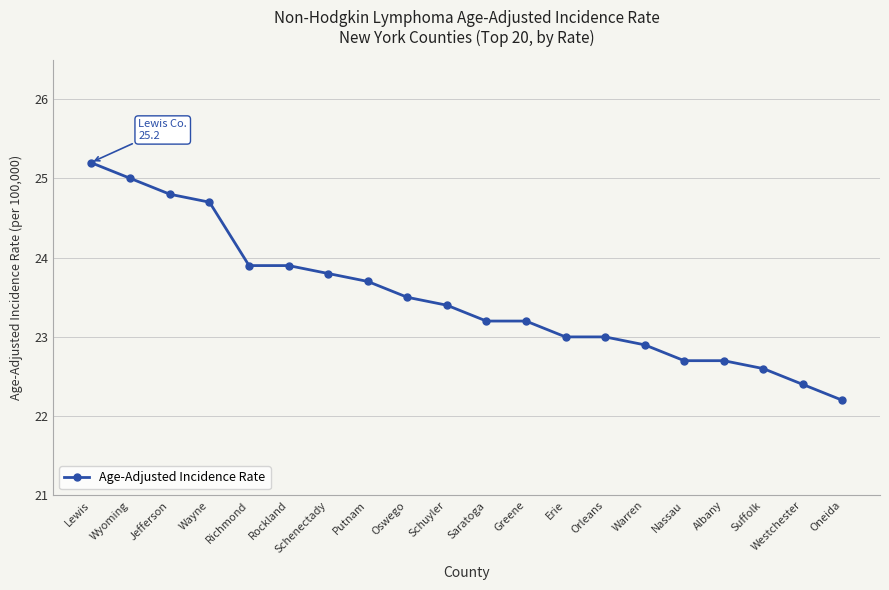

What is the label of the 3rd point from the left?

Jefferson